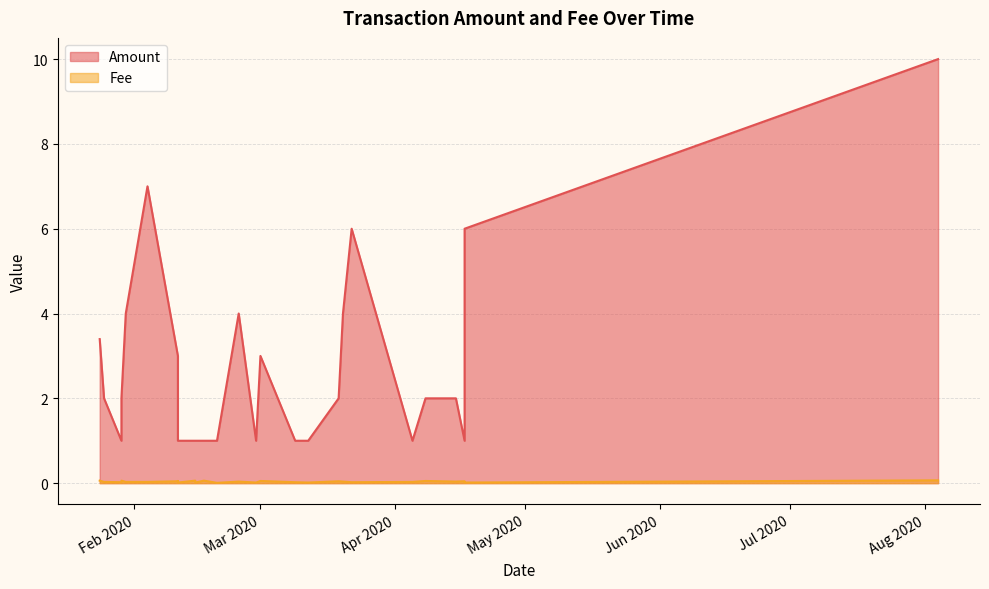

What is the difference between the maximum and minimum values in the Amount series?

9.0